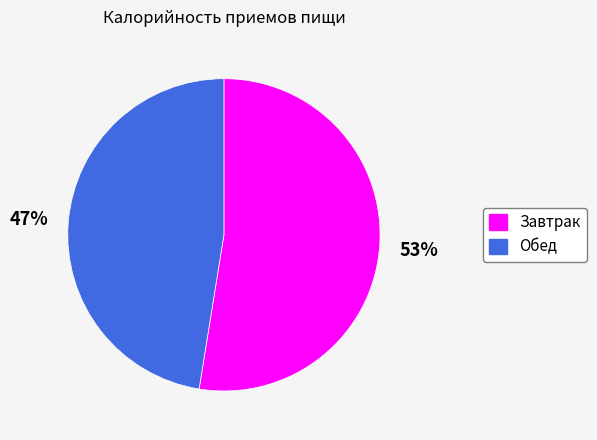

Which category has the smallest portion of the pie?

Обед